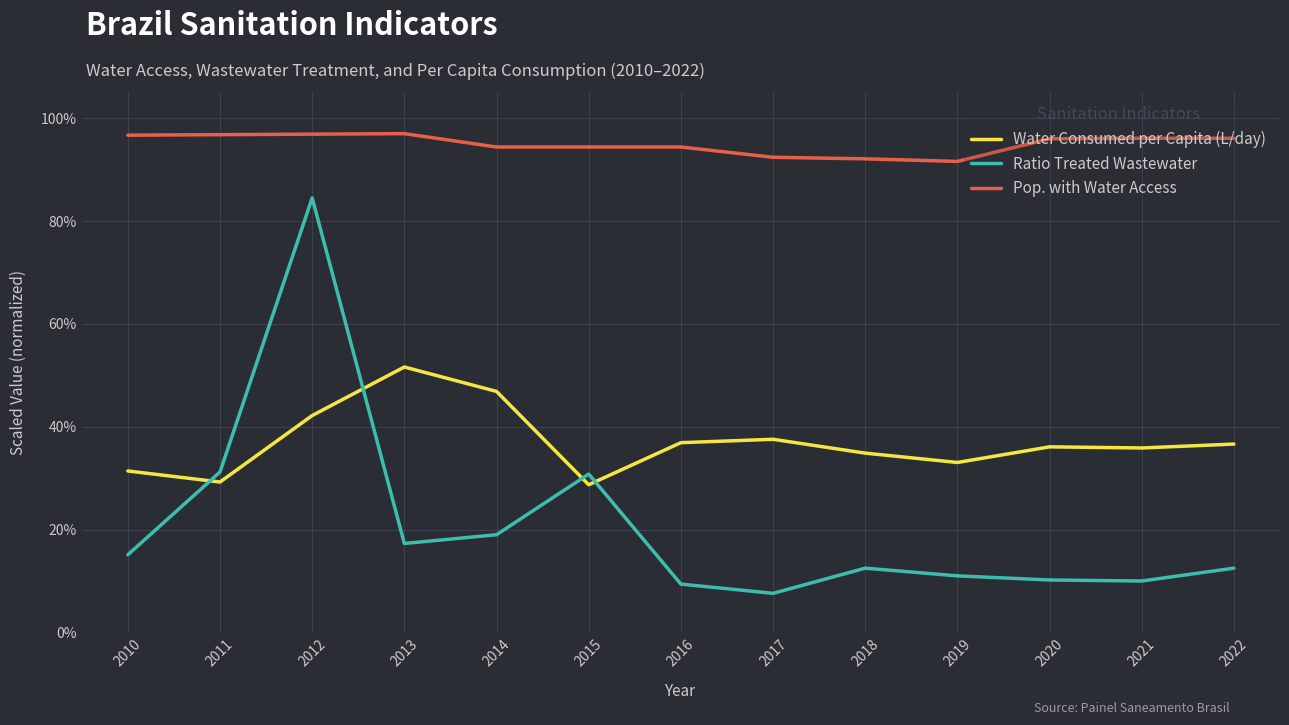

Which label corresponds to the smallest value in the chart?

2017